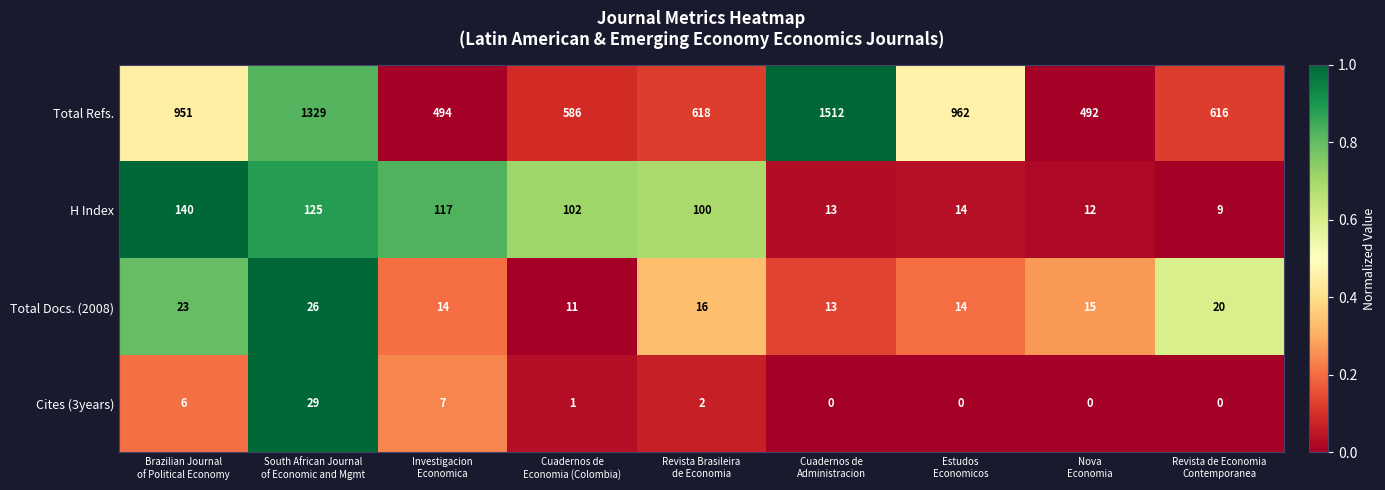

What is the greatest value displayed?

1512